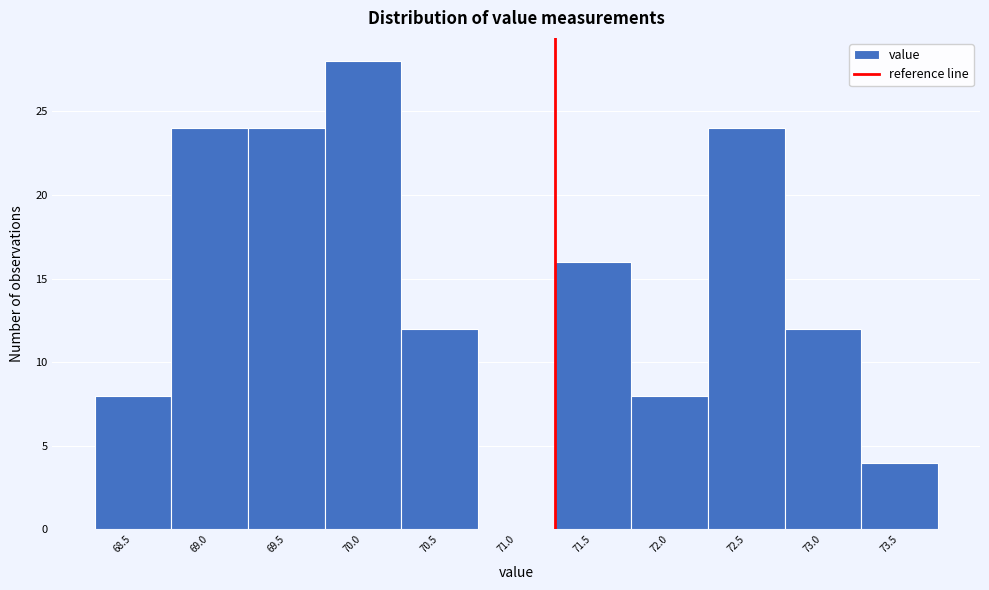

Reading left to right, extract all data points from this chart.

68.5=8	69.0=24	69.5=24	70.0=28	70.5=12	71.0=0	71.5=16	72.0=8	72.5=24	73.0=12	73.5=4